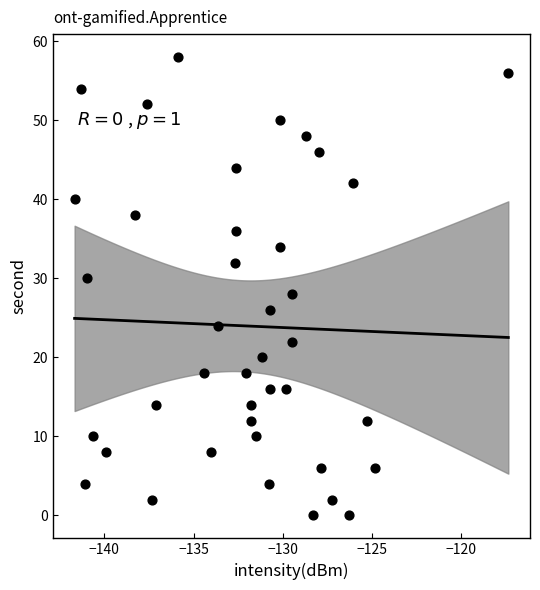

What is the range of Y values (max minus min)?

58